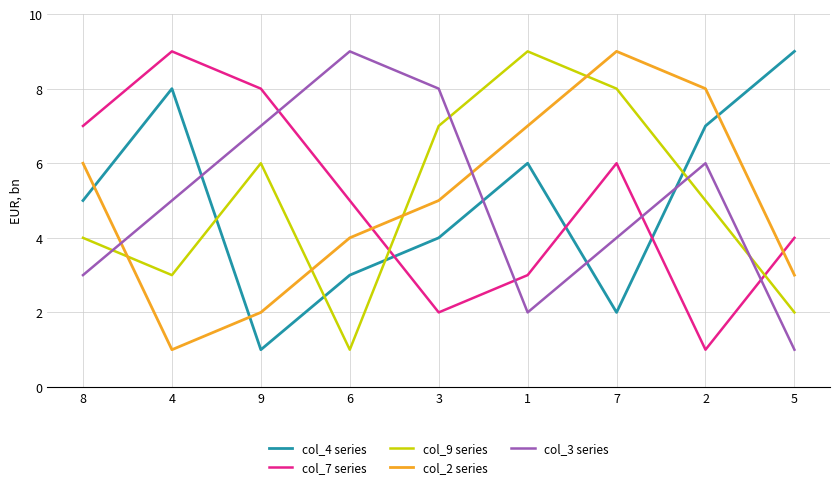

At which category is the sum across all series the highest?

7